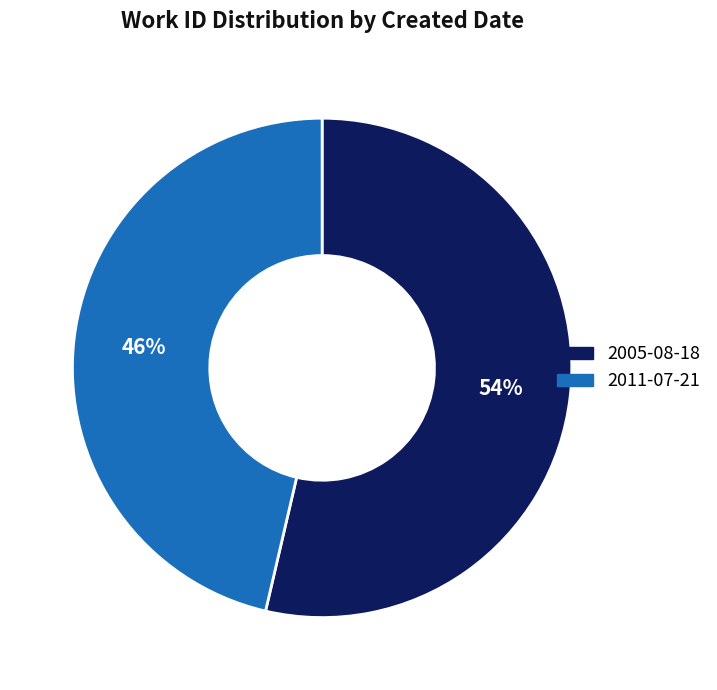

True or false: 2005-08-18 accounts for 54% of the total.

True